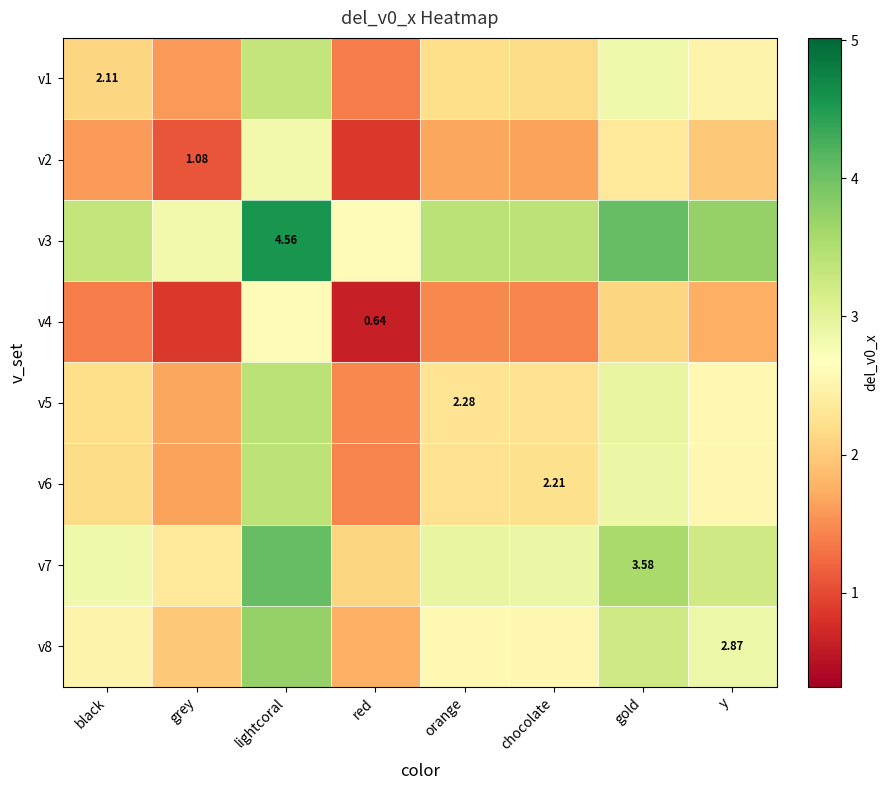

Where does the v6 series first go above 2?

black